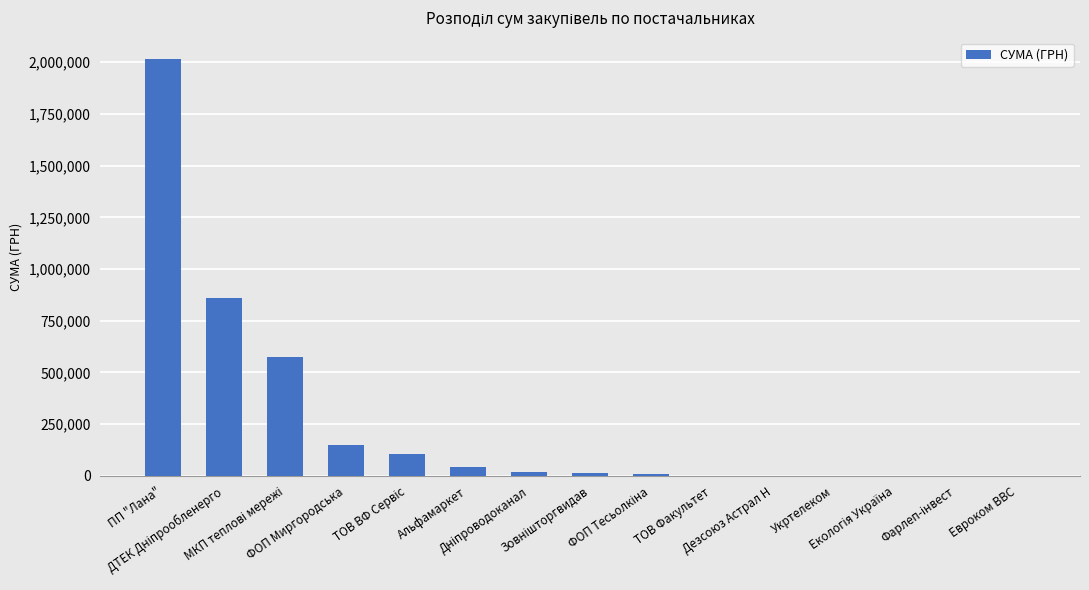

What is the maximum value shown in the chart?

2017467.3